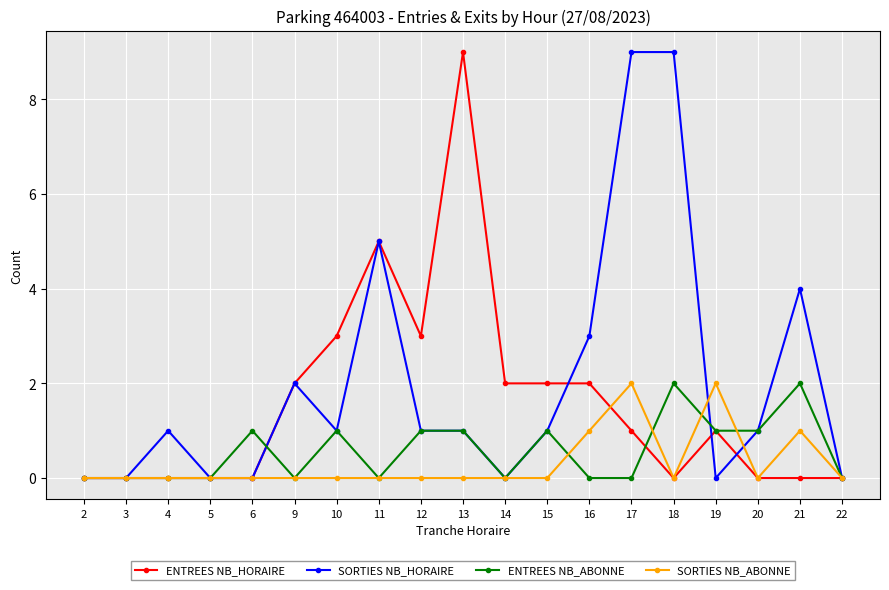

Which series has the largest total across all categories?

SORTIES NB_HORAIRE